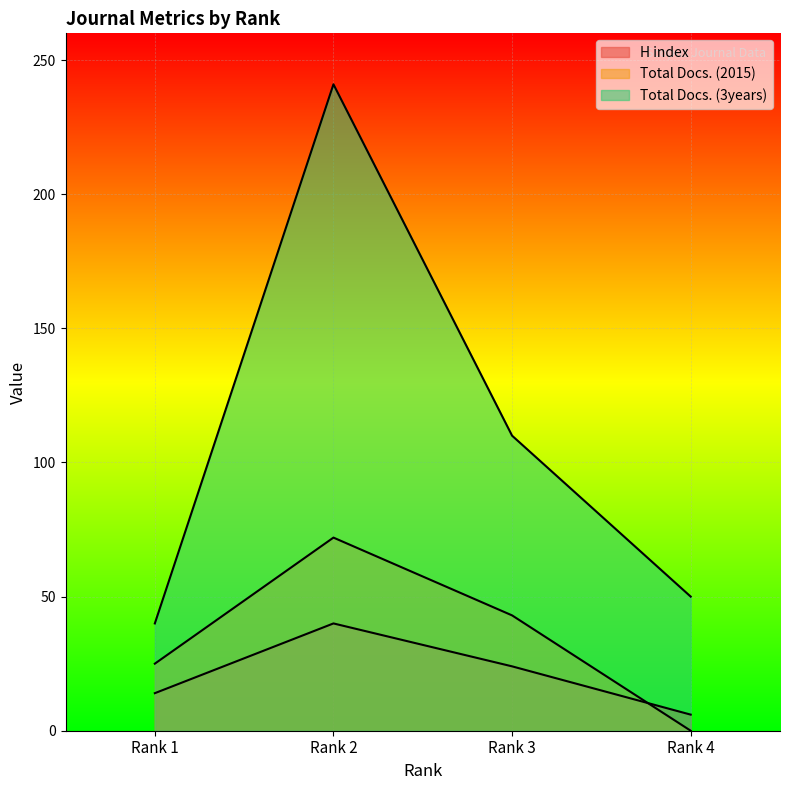

What is the sum of all Total Docs. (2015) values?

140